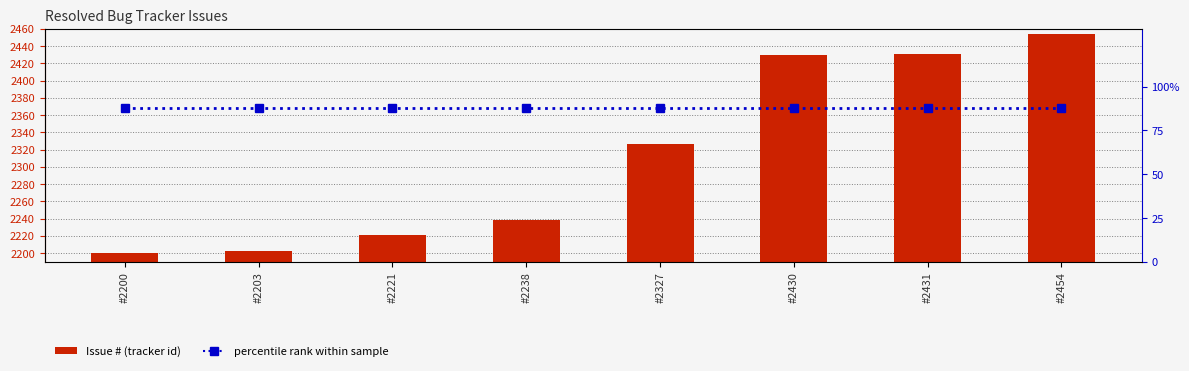

Reading left to right, list all the values displayed in this chart.

Issue #: #2200=2200.0	#2203=2203.0	#2221=2221.0	#2238=2238.0	#2327=2327.0	#2430=2430.0	#2431=2431.0	#2454=2454.0
percentile rank within sample: #2200=87.5	#2203=87.5	#2221=87.5	#2238=87.5	#2327=87.5	#2430=87.5	#2431=87.5	#2454=87.5